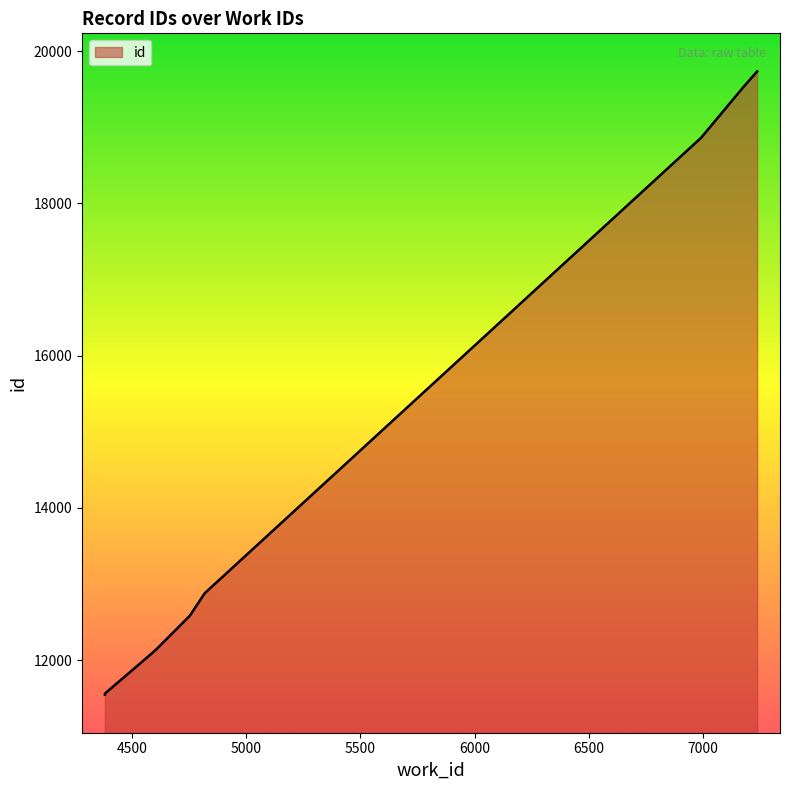

What is the change in value from 4754 to 7237?

+7152